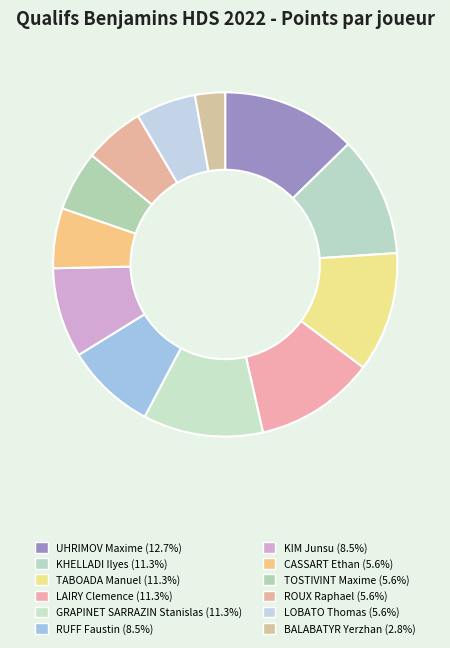

True or false: CASSART Ethan accounts for 11% of the total.

False